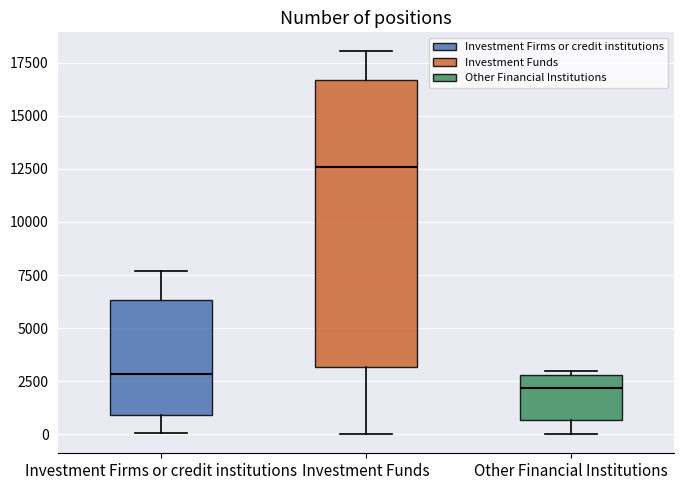

Comparing the boxes themselves (not the whiskers), which one is the tallest?

Investment Funds